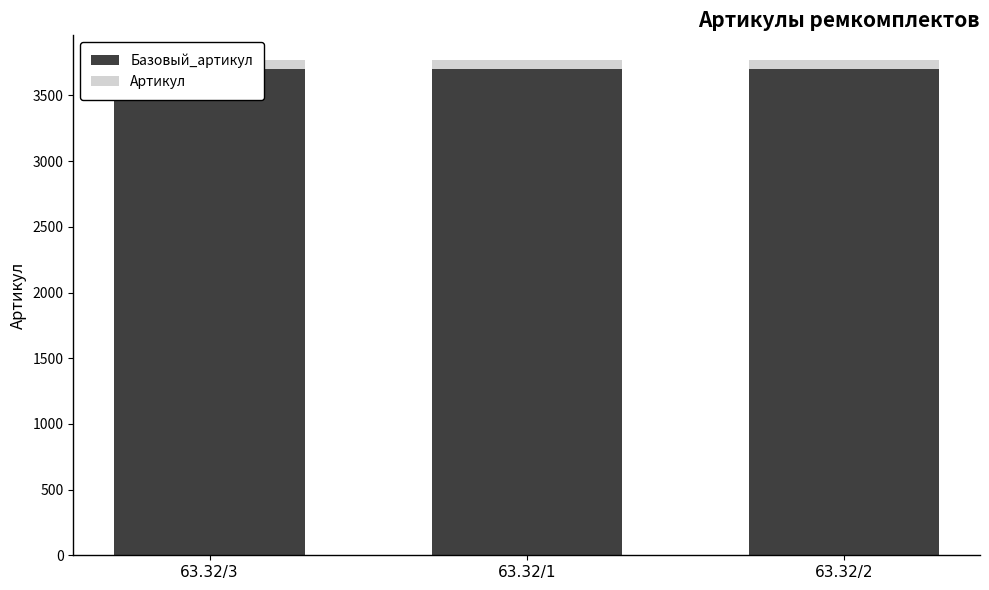

Reading left to right, list all the values displayed in this chart.

Базовый_артикул: 3700	3700	3700
Артикул: 67	68	69